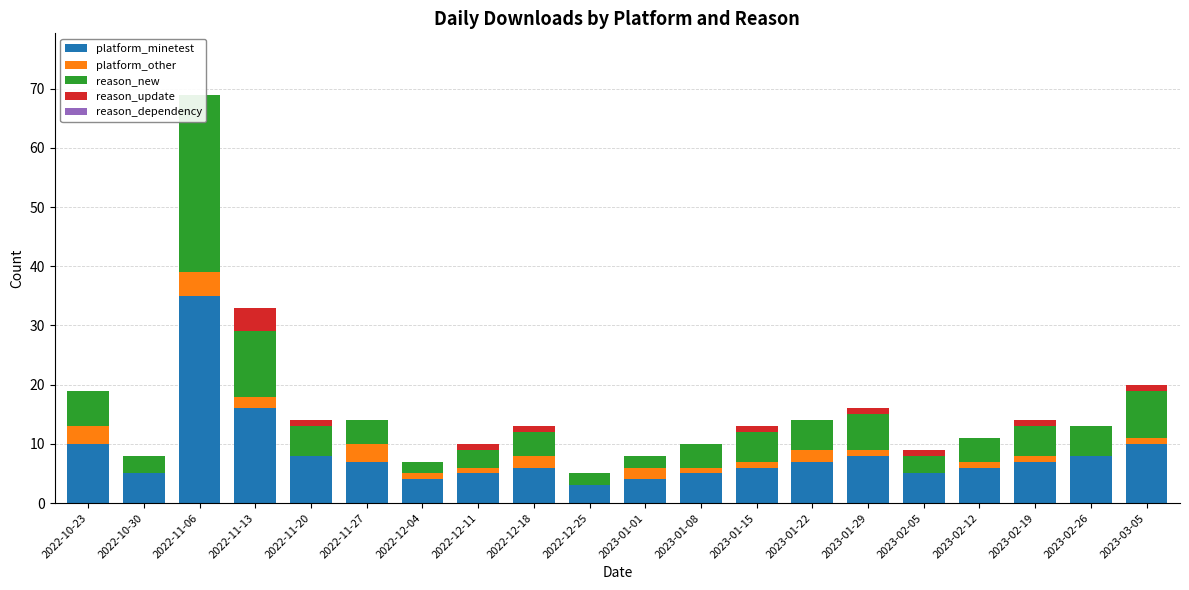

Is the value of platform_minetest at 2022-12-11 greater than the value of reason_update at 2022-12-25?

Yes